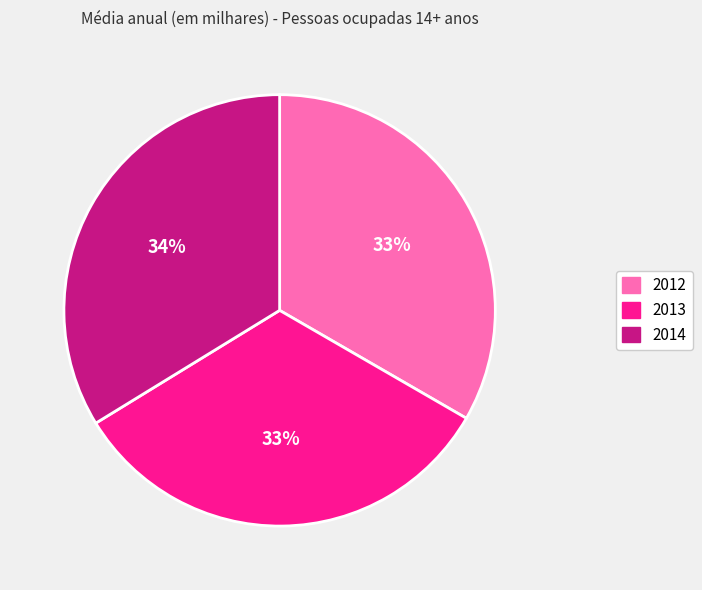

True or false: 2014 accounts for 34% of the total.

True